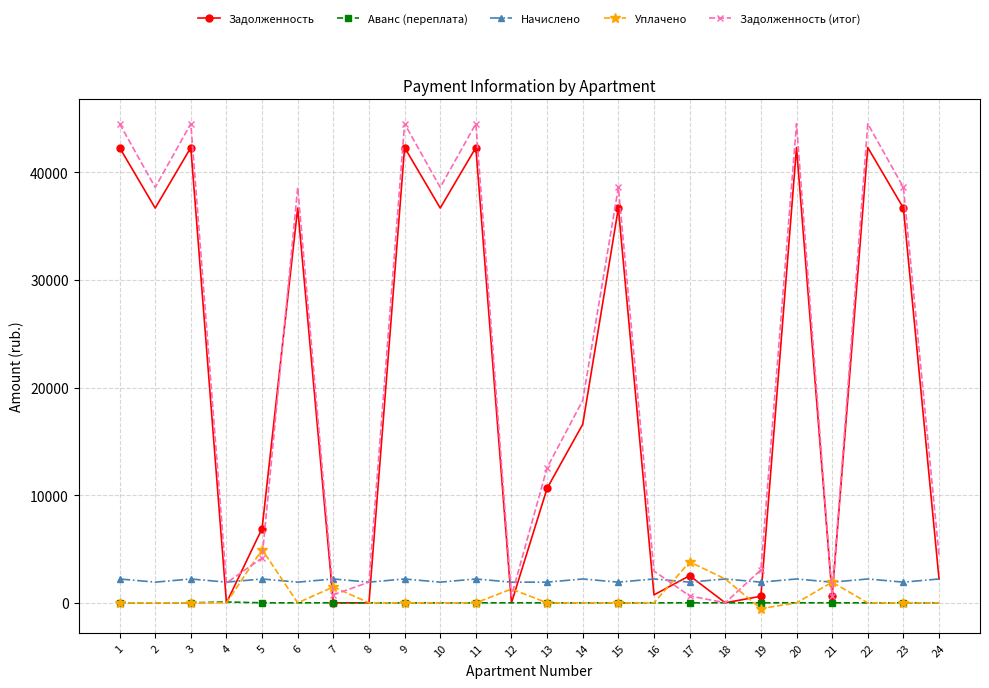

How many times do Задолженность (итог) and Уплачено cross each other?

10